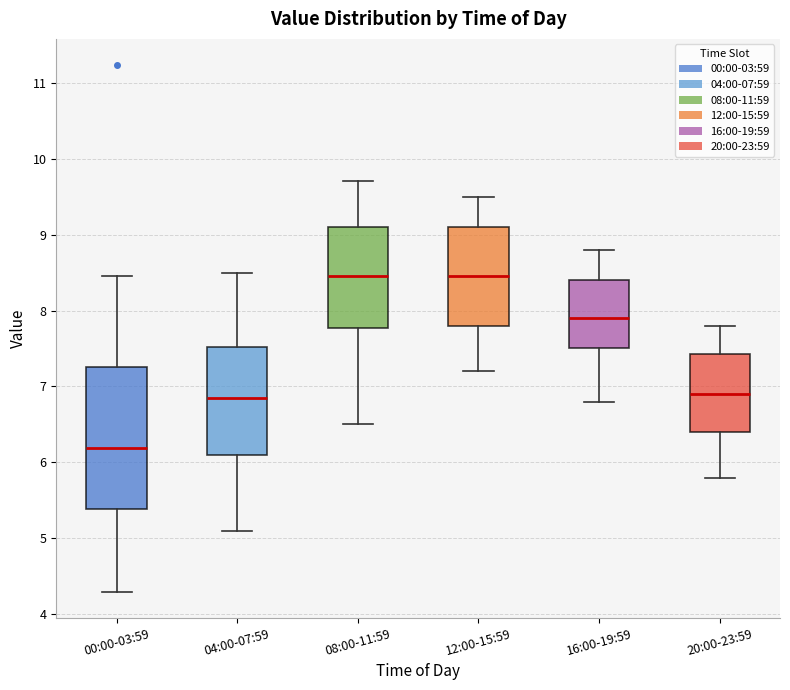

Where does the upper whisker of the box for 20:00-23:59 end on the y-axis? The values are not printed on the chart, so give them approximately, as read against the axis.

7.8